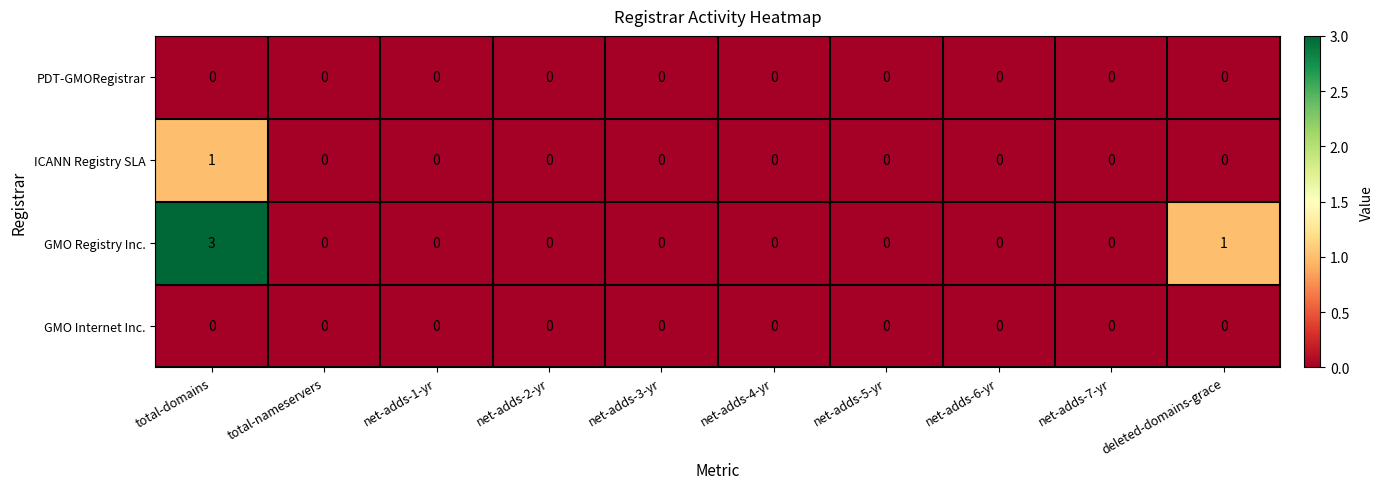

The value of GMO Internet Inc. at net-adds-3-yr is 0. True or false?

True